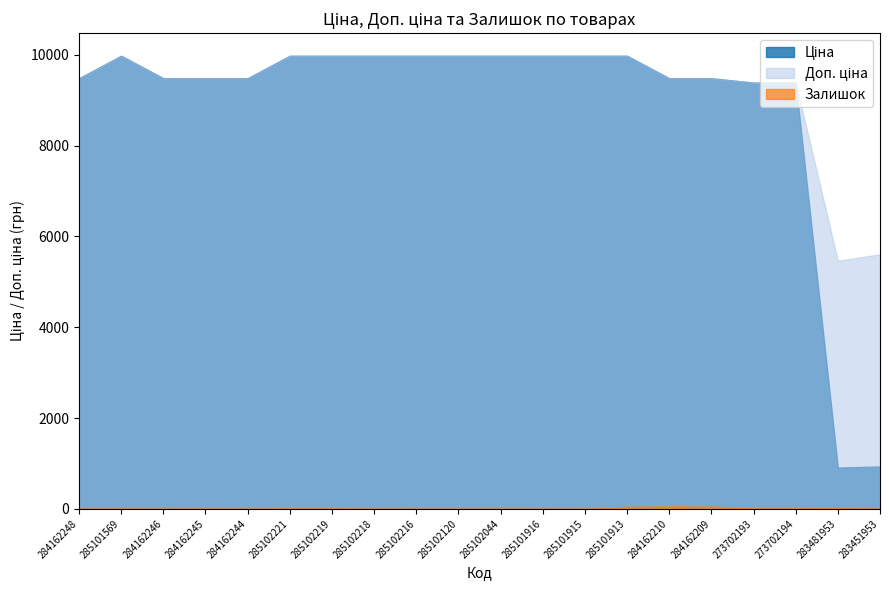

Read the Ціна value at 285101916.

9975.0